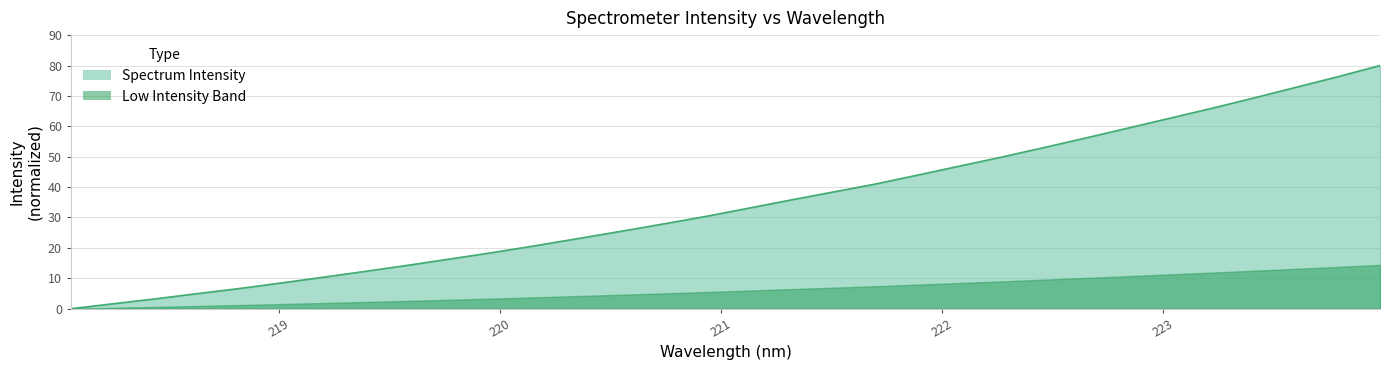

Where is the data nearest to the value 40?

221.6902